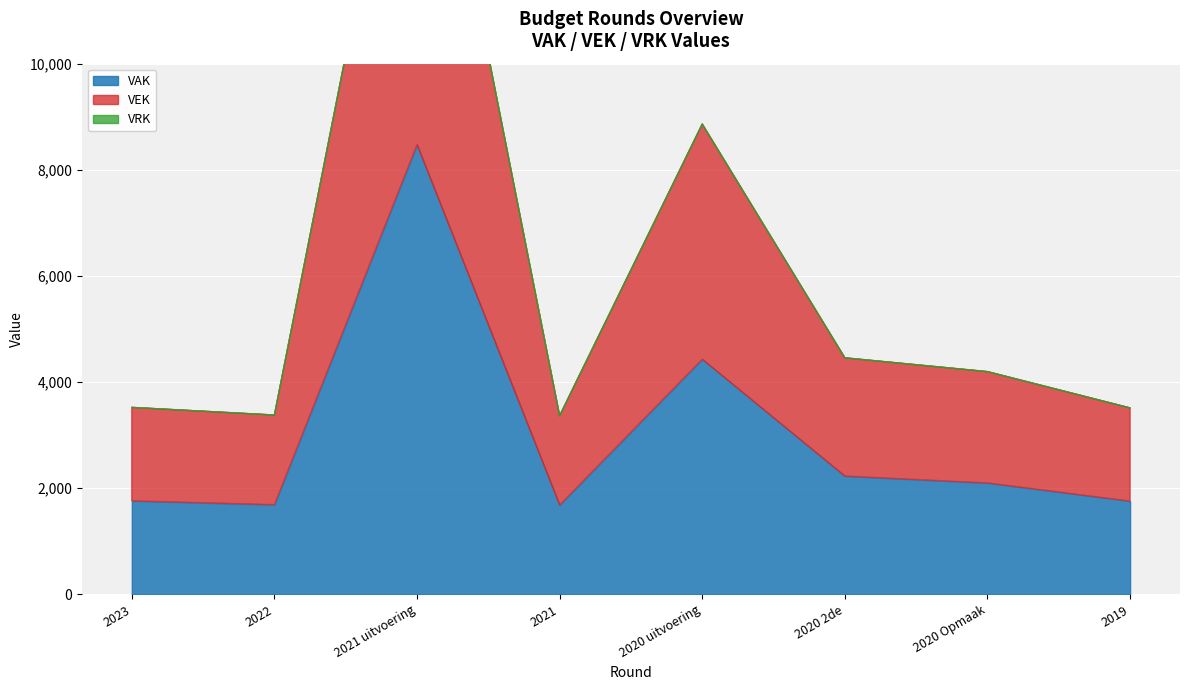

Is it true that VAK equals 6481 at 2020 uitvoering?

False